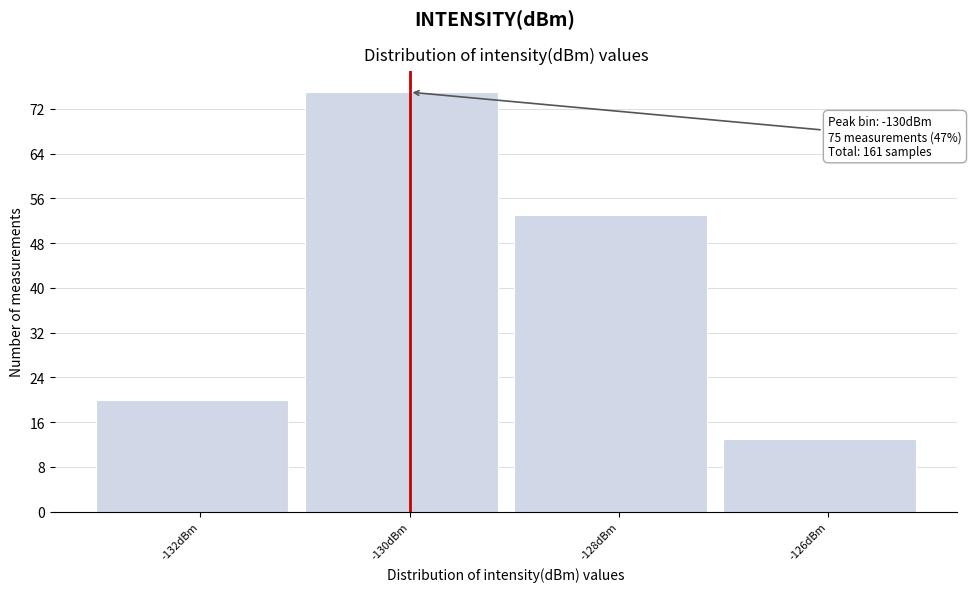

Reading right to left, transcribe all the data shown in this chart.

-126dBm=13	-128dBm=53	-130dBm=75	-132dBm=20